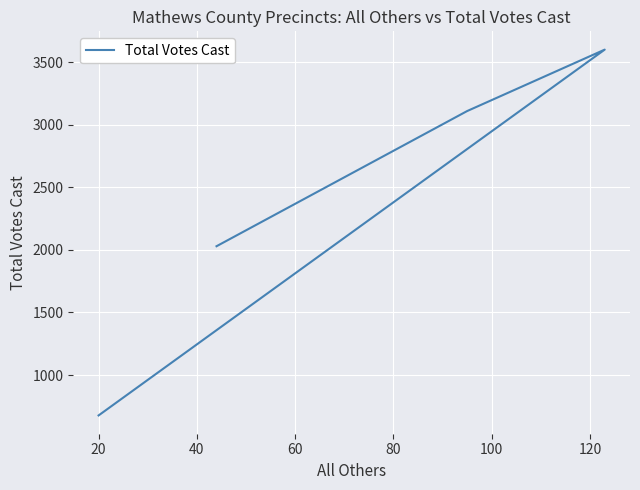

Reading left to right, list all the values displayed in this chart.

2029	3109	3600	677